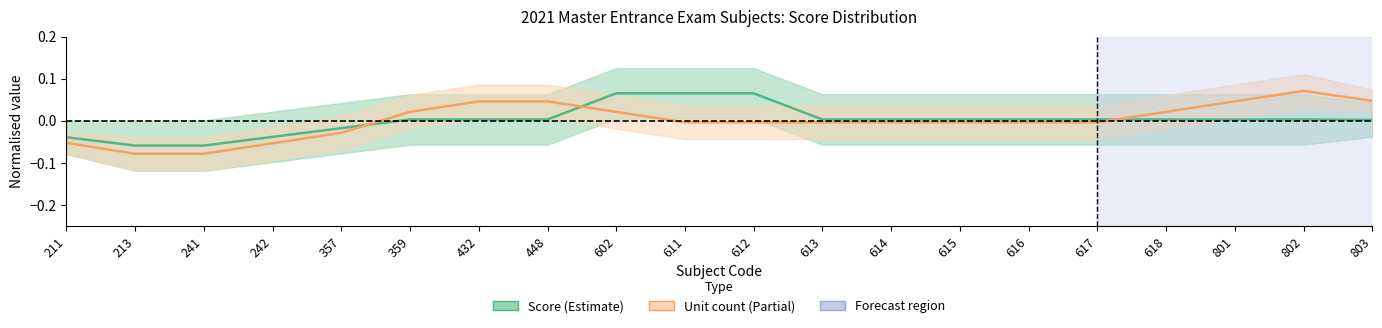

The Unit count (normalised) series shows -0.0 at 617. True or false?

True